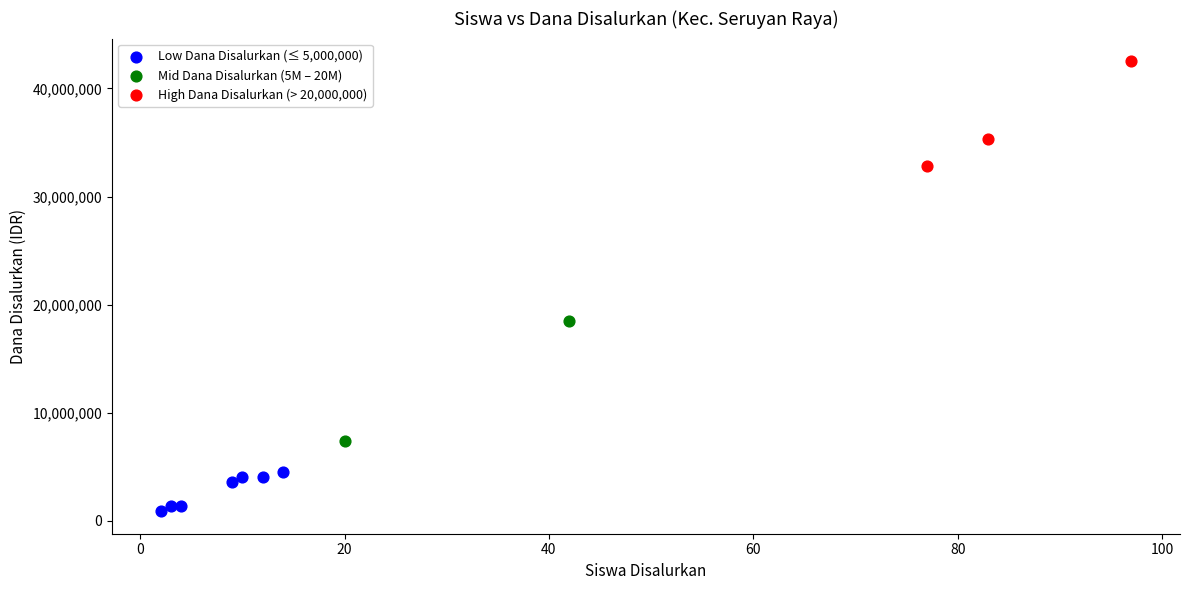

Which series reaches the maximum Y coordinate?

High Dana Disalurkan (> 20,000,000)